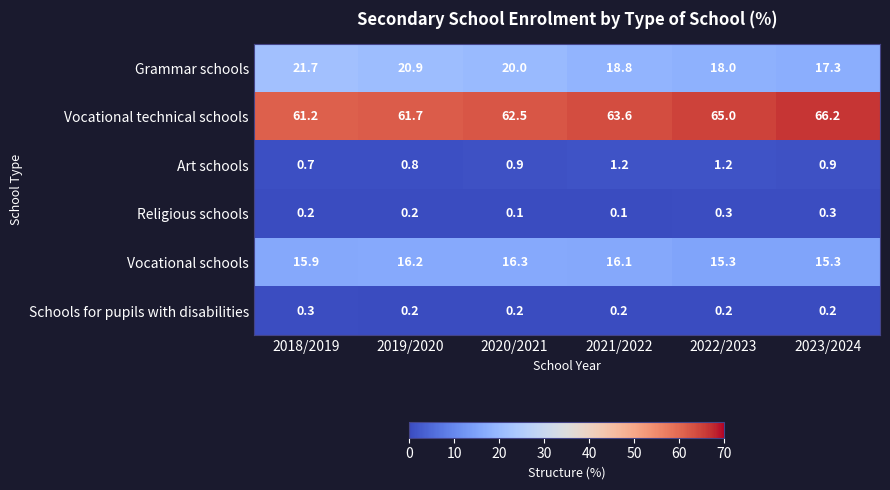

How many distinct data groups are displayed?

6